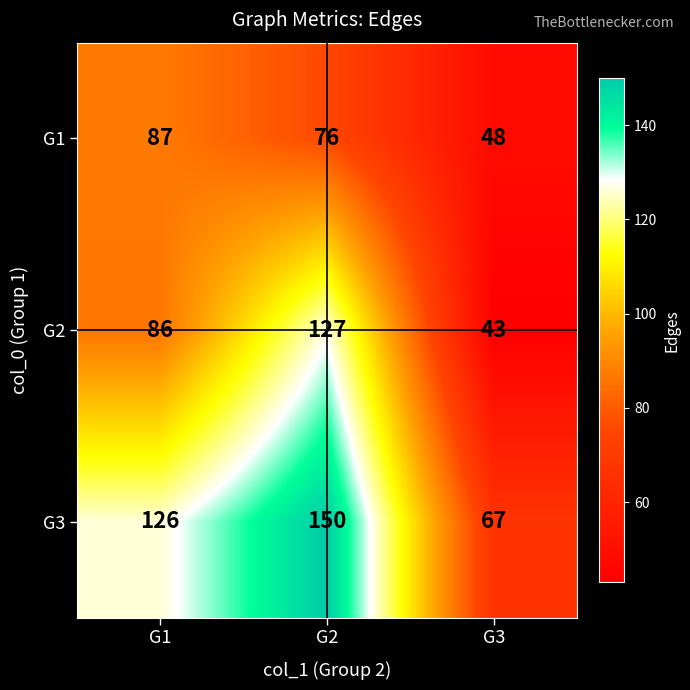

What is the difference between the maximum and minimum values in the G1 series?

39